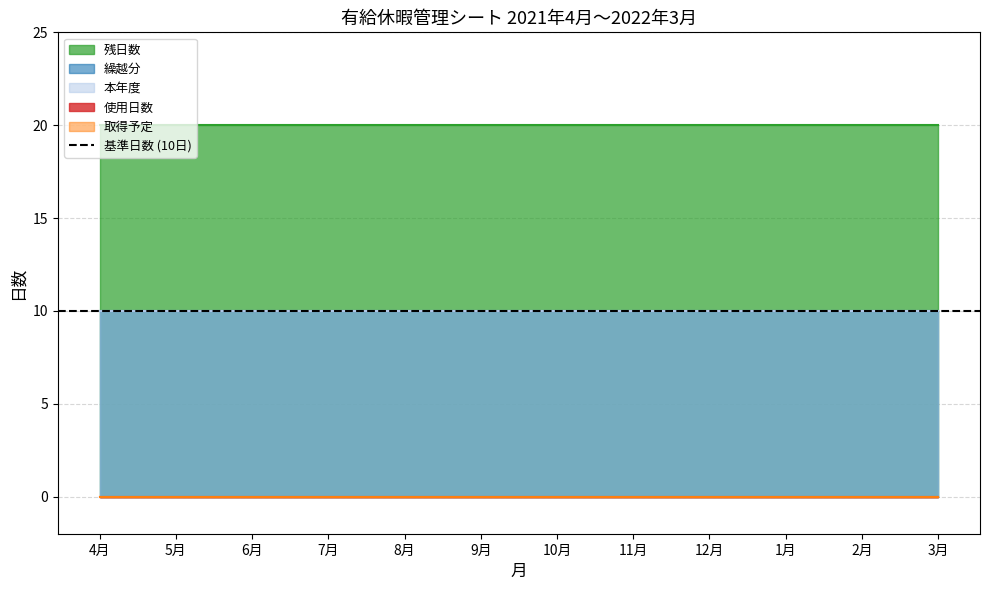

Reading left to right, extract all data points from this chart.

繰越分: 10	10	10	10	10	10	10	10	10	10	10	10
本年度: 10	10	10	10	10	10	10	10	10	10	10	10
使用日数: 0	0	0	0	0	0	0	0	0	0	0	0
残日数: 20	20	20	20	20	20	20	20	20	20	20	20
取得予定: 0	0	0	0	0	0	0	0	0	0	0	0